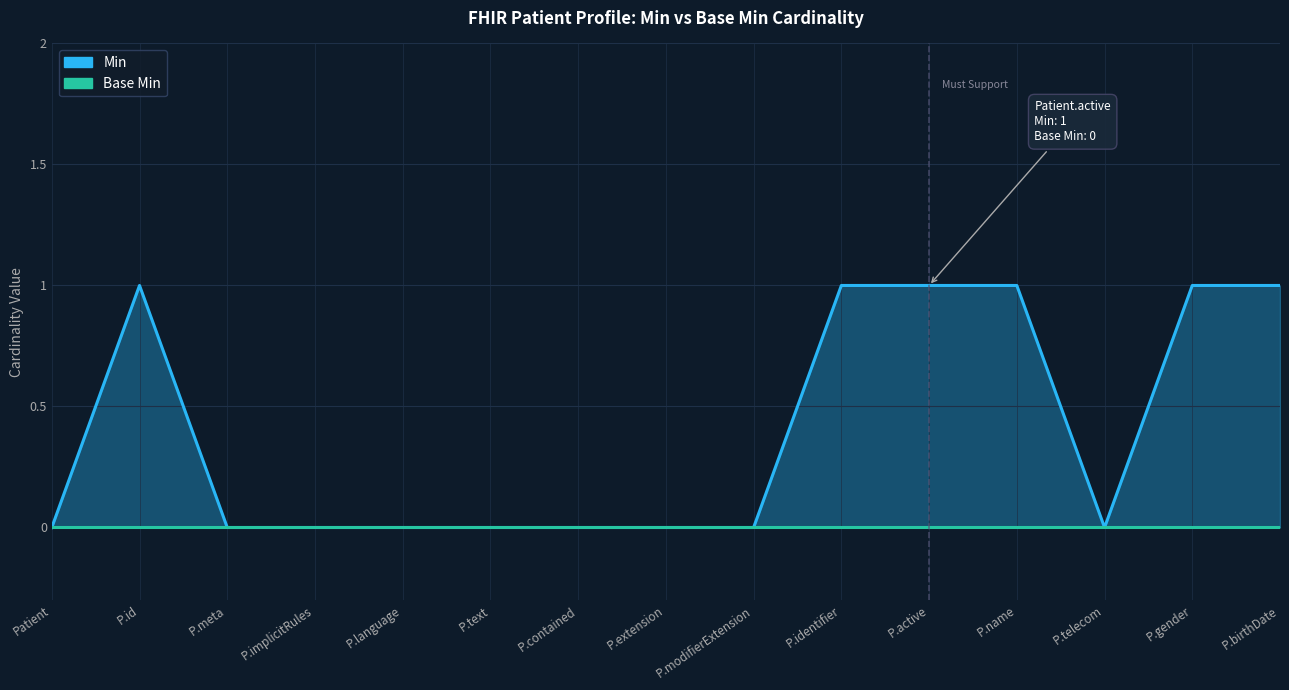

Reading left to right, list all the values displayed in this chart.

Min: Patient=0	P.id=1	P.meta=0	P.implicitRules=0	P.language=0	P.text=0	P.contained=0	P.extension=0	P.modifierExtension=0	P.identifier=1	P.active=1	P.name=1	P.telecom=0	P.gender=1	P.birthDate=1
Base Min: Patient=0	P.id=0	P.meta=0	P.implicitRules=0	P.language=0	P.text=0	P.contained=0	P.extension=0	P.modifierExtension=0	P.identifier=0	P.active=0	P.name=0	P.telecom=0	P.gender=0	P.birthDate=0